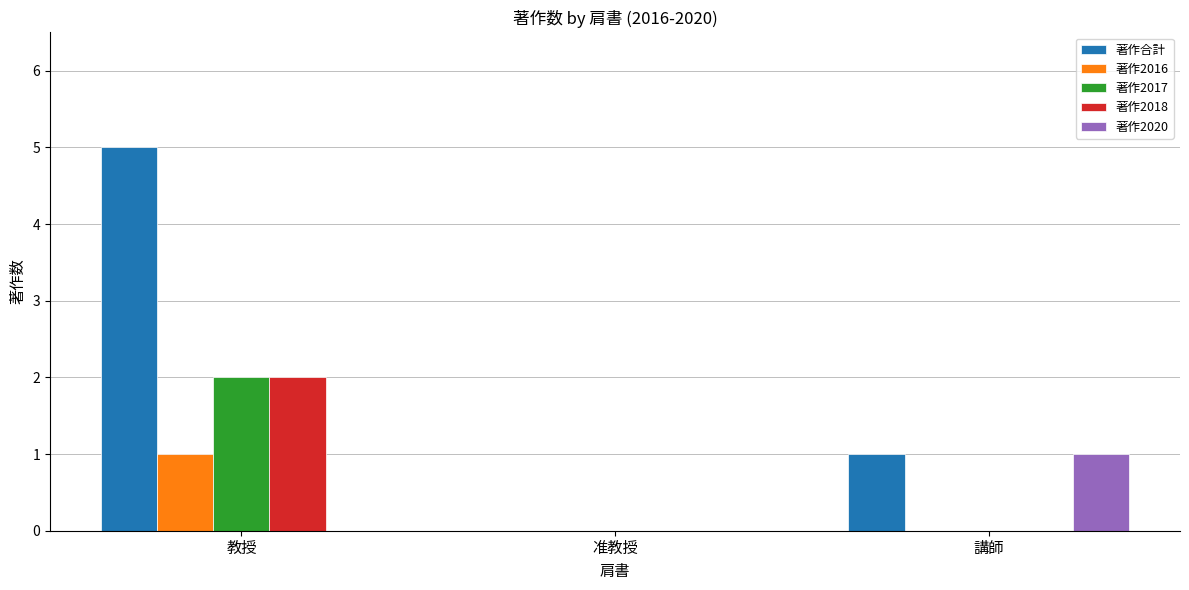

What is the maximum value for 著作合計?

5